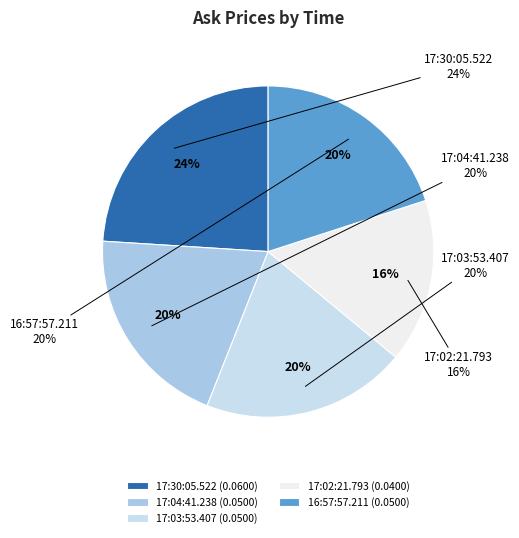

What percentage is the 17:30:05.522 slice, to the nearest percent?

24%